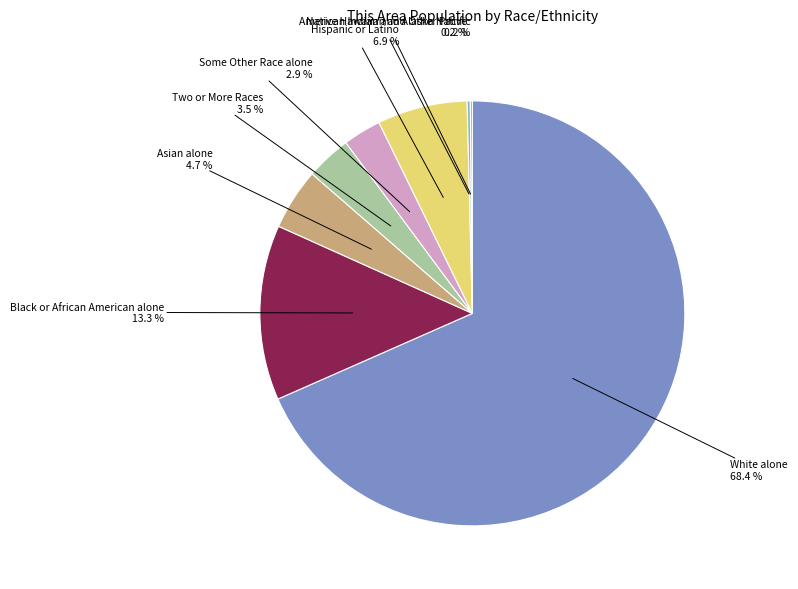

Is there any slice that represents more than half of the pie?

Yes